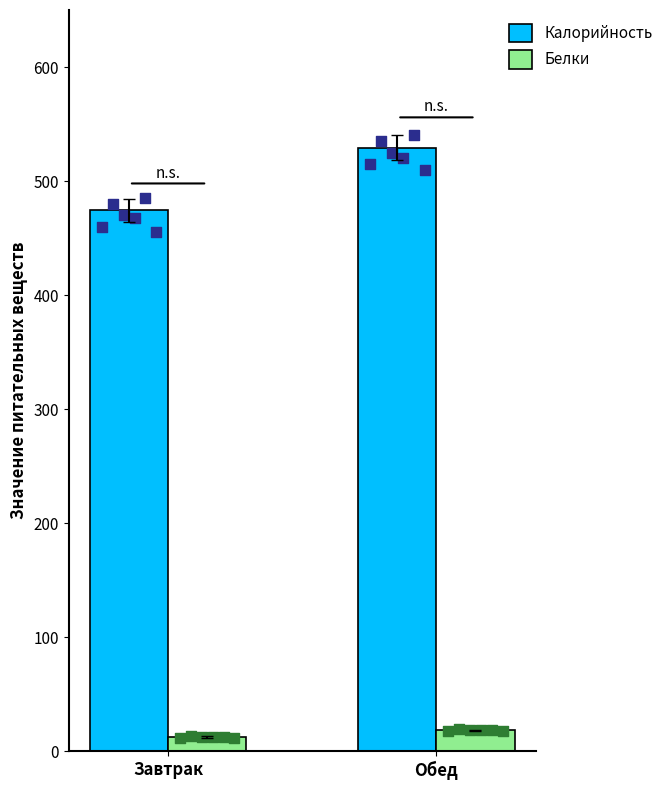

Which series reaches the maximum Y coordinate?

Калорийность